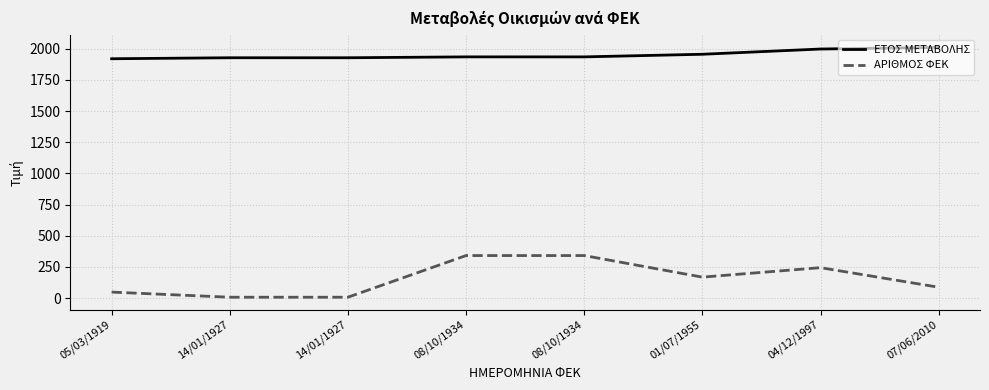

List the series in order of their overall mean, highest first.

ΕΤΟΣ ΜΕΤΑΒΟΛΗΣ, ΑΡΙΘΜΟΣ ΦΕΚ